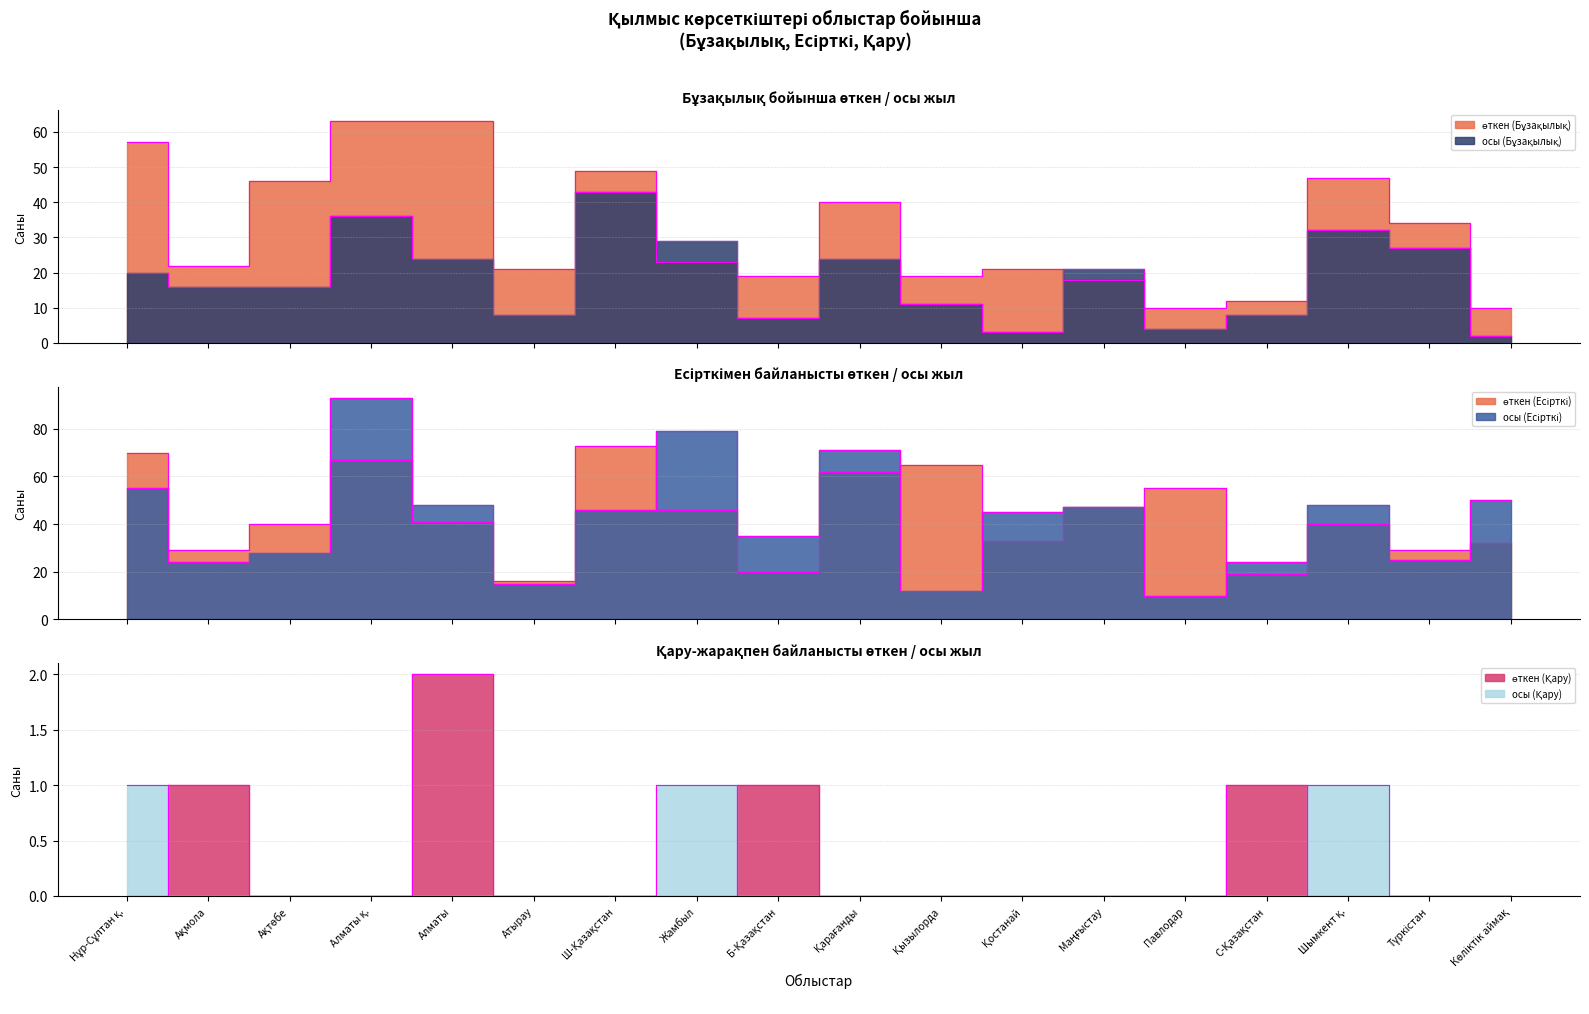

Reading left to right, list all the values displayed in this chart.

өткен (Бұзақылық): Нұр-Сұлтан қ.=57	Ақмола=22	Ақтөбе=46	Алматы қ.=63	Алматы=63	Атырау=21	Ш-Қазақстан=49	Жамбыл=23	Б-Қазақстан=19	Қарағанды=40	Қызылорда=19	Қостанай=21	Маңғыстау=18	Павлодар=10	С-Қазақстан=12	Шымкент қ.=47	Түркістан=34	Көліктік аймақ=10
осы (Бұзақылық): Нұр-Сұлтан қ.=20	Ақмола=16	Ақтөбе=16	Алматы қ.=36	Алматы=24	Атырау=8	Ш-Қазақстан=43	Жамбыл=29	Б-Қазақстан=7	Қарағанды=24	Қызылорда=11	Қостанай=3	Маңғыстау=21	Павлодар=4	С-Қазақстан=8	Шымкент қ.=32	Түркістан=27	Көліктік аймақ=2
өткен (Есірткі): Нұр-Сұлтан қ.=70	Ақмола=29	Ақтөбе=40	Алматы қ.=67	Алматы=41	Атырау=16	Ш-Қазақстан=73	Жамбыл=46	Б-Қазақстан=20	Қарағанды=62	Қызылорда=65	Қостанай=33	Маңғыстау=47	Павлодар=55	С-Қазақстан=19	Шымкент қ.=40	Түркістан=29	Көліктік аймақ=32
осы (Есірткі): Нұр-Сұлтан қ.=55	Ақмола=24	Ақтөбе=28	Алматы қ.=93	Алматы=48	Атырау=15	Ш-Қазақстан=46	Жамбыл=79	Б-Қазақстан=35	Қарағанды=71	Қызылорда=12	Қостанай=45	Маңғыстау=47	Павлодар=10	С-Қазақстан=24	Шымкент қ.=48	Түркістан=25	Көліктік аймақ=50
өткен (Қару): Нұр-Сұлтан қ.=0	Ақмола=1	Ақтөбе=0	Алматы қ.=0	Алматы=2	Атырау=0	Ш-Қазақстан=0	Жамбыл=0	Б-Қазақстан=1	Қарағанды=0	Қызылорда=0	Қостанай=0	Маңғыстау=0	Павлодар=0	С-Қазақстан=1	Шымкент қ.=0	Түркістан=0	Көліктік аймақ=0
осы (Қару): Нұр-Сұлтан қ.=1	Ақмола=0	Ақтөбе=0	Алматы қ.=0	Алматы=0	Атырау=0	Ш-Қазақстан=0	Жамбыл=1	Б-Қазақстан=0	Қарағанды=0	Қызылорда=0	Қостанай=0	Маңғыстау=0	Павлодар=0	С-Қазақстан=0	Шымкент қ.=1	Түркістан=0	Көліктік аймақ=0